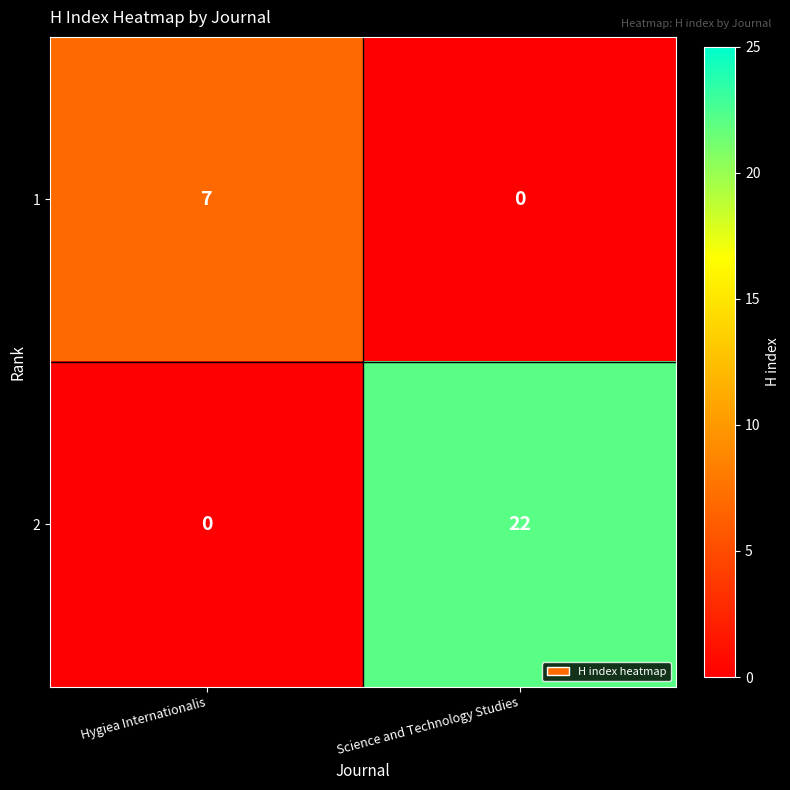

What is the total value across all series at Hygiea Internationalis?

7